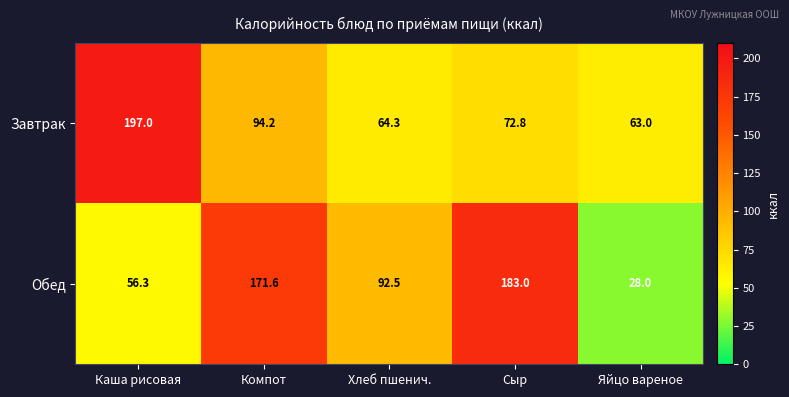

List the series in order of their overall mean, highest first.

Обед, Завтрак